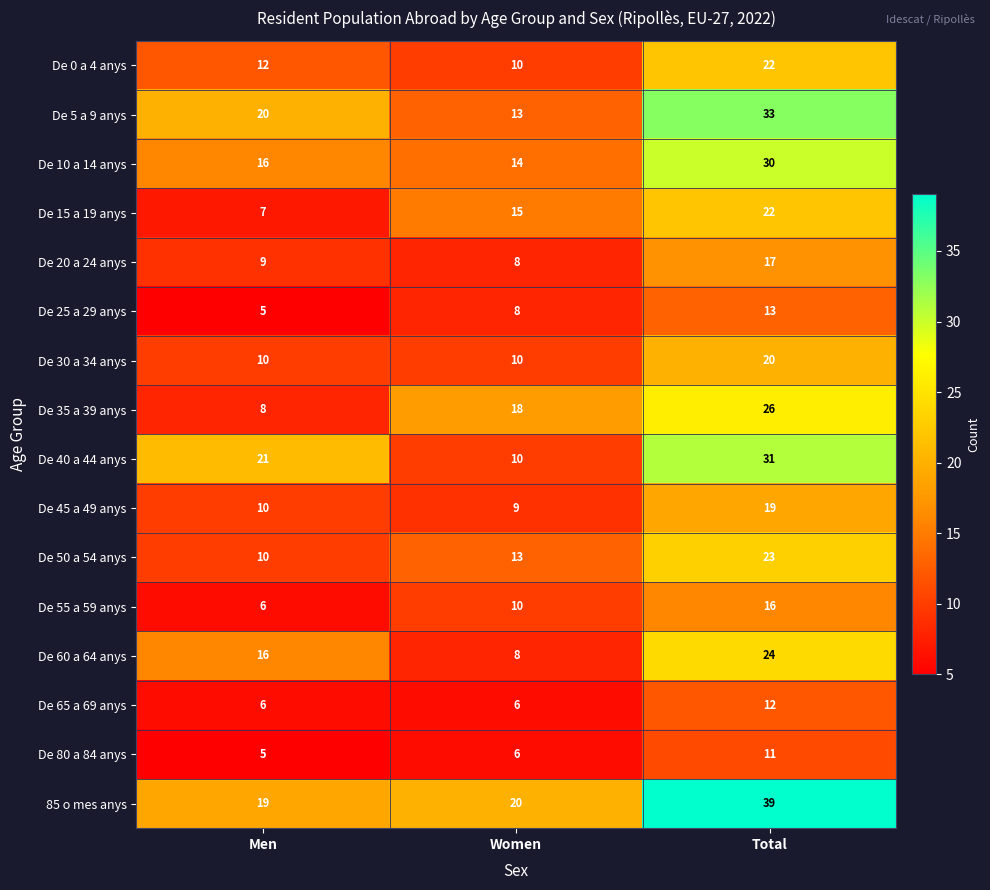

Which series has the largest range (max minus min)?

De 40 a 44 anys